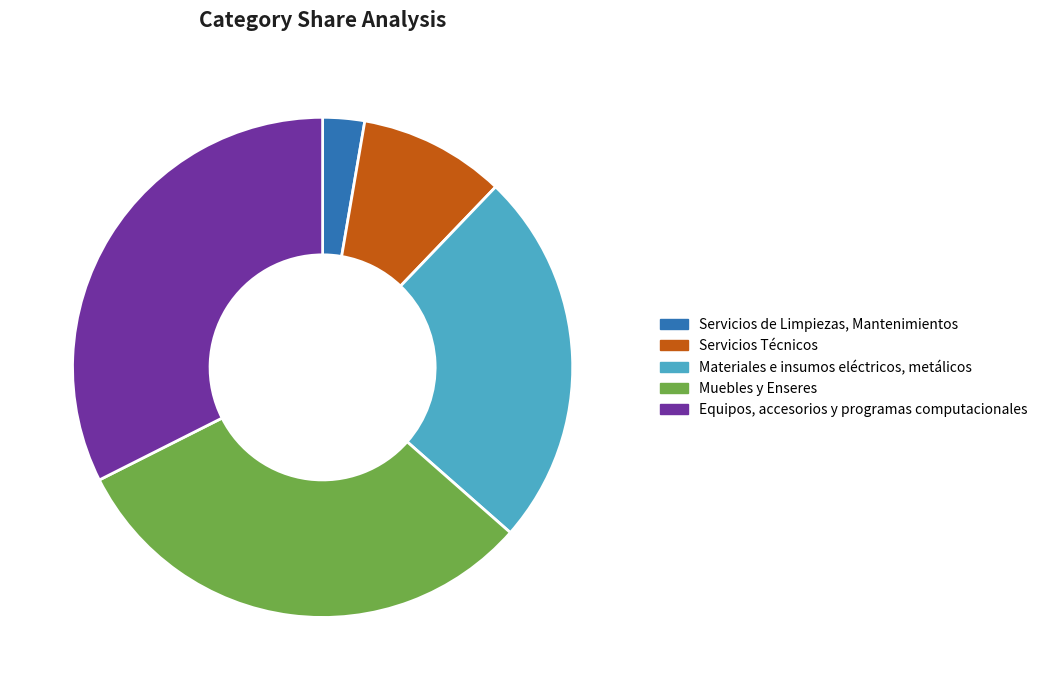

Is Muebles y Enseres the majority of the pie?

No